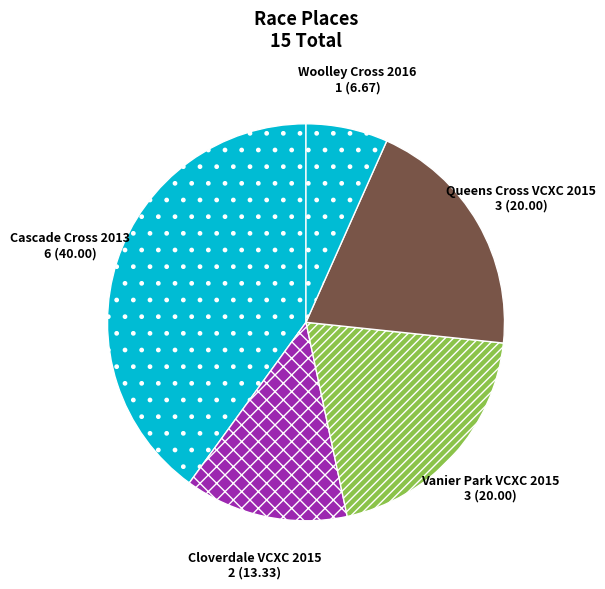

Which slice is the largest?

Cascade Cross 2013